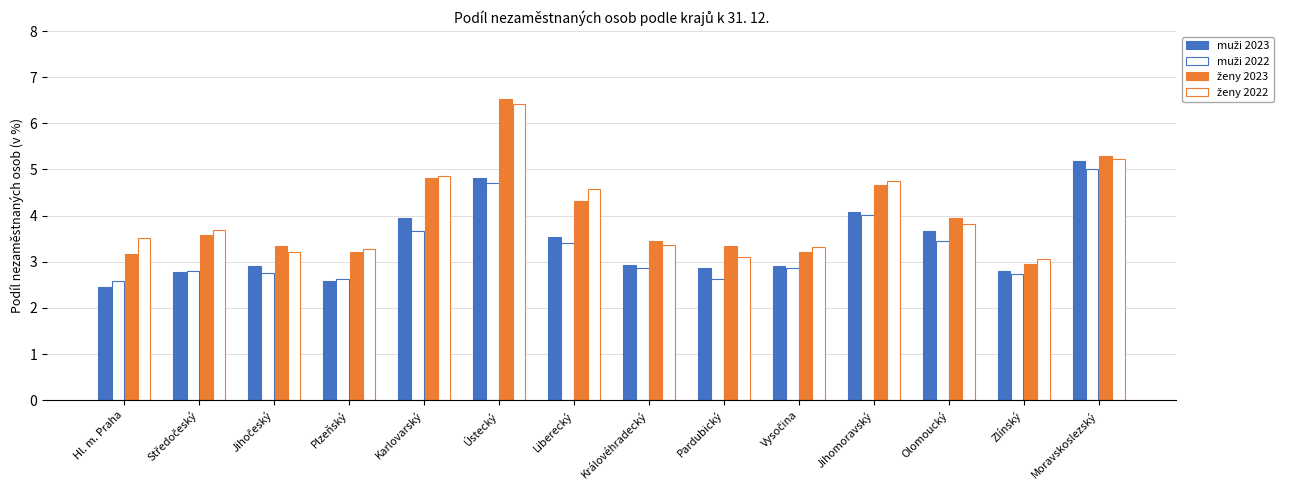

What is the sum of the muži 2023 values at Jihomoravský and Karlovarský?

8.0